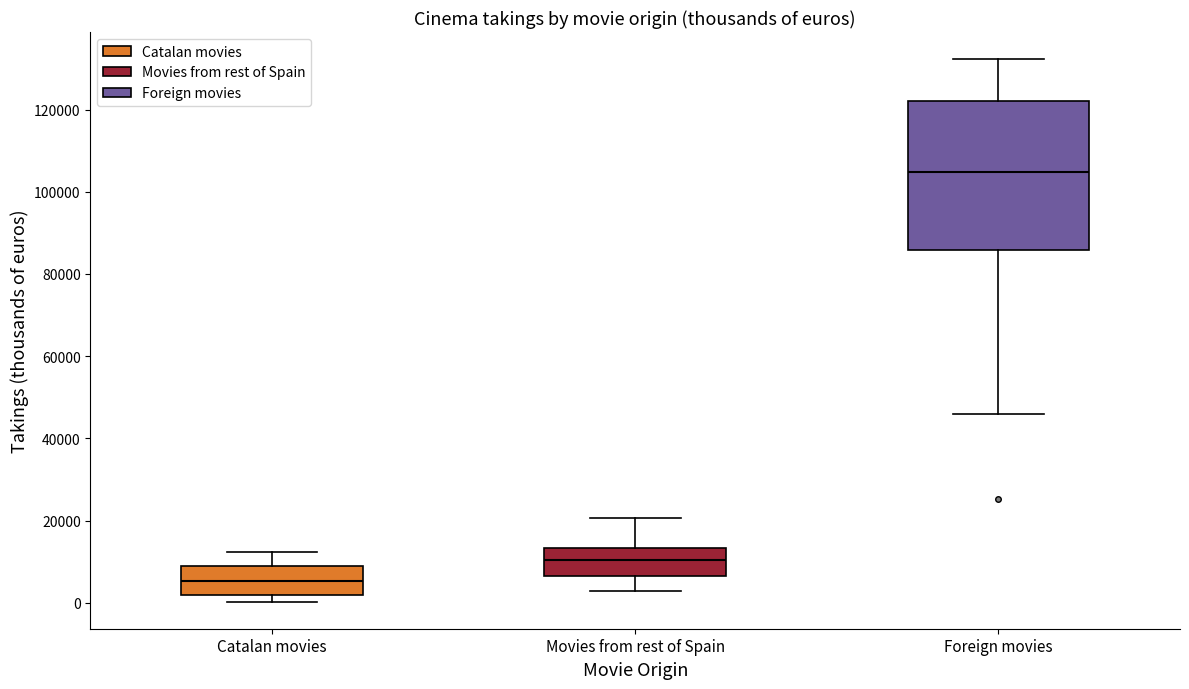

Which box has the highest median line?

Foreign movies